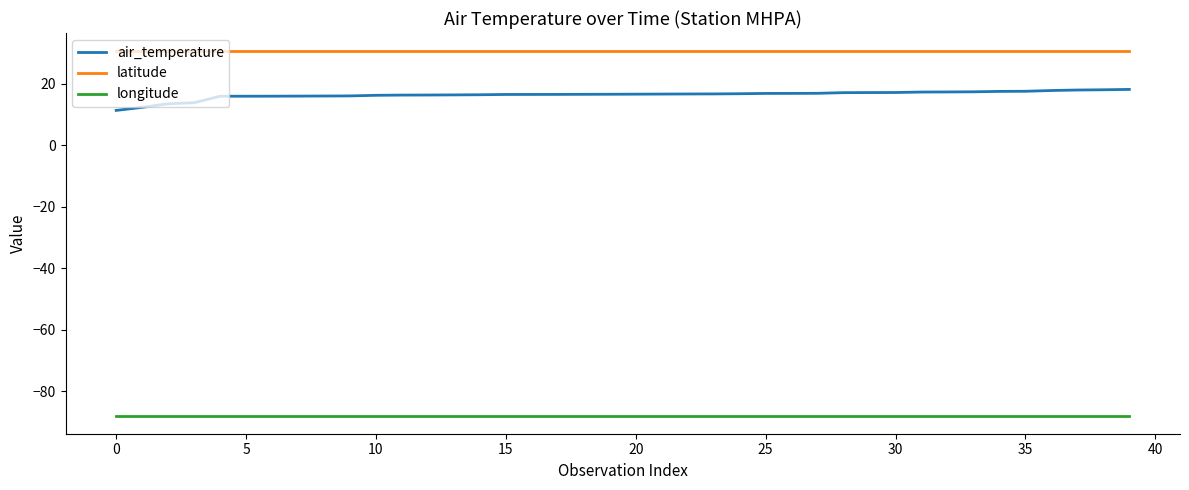

Rank the series by their maximum value, from highest to lowest.

latitude, air_temperature, longitude